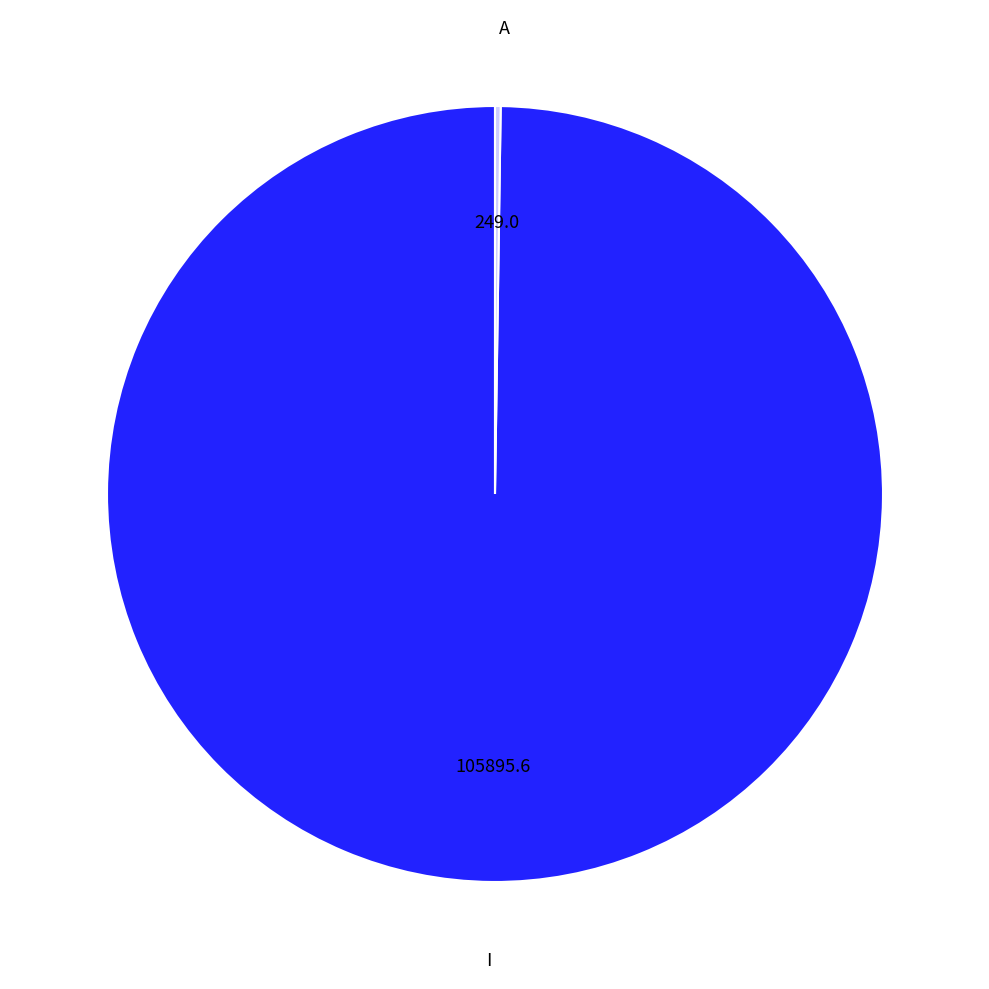

Is it true that I is 85% of the pie?

False